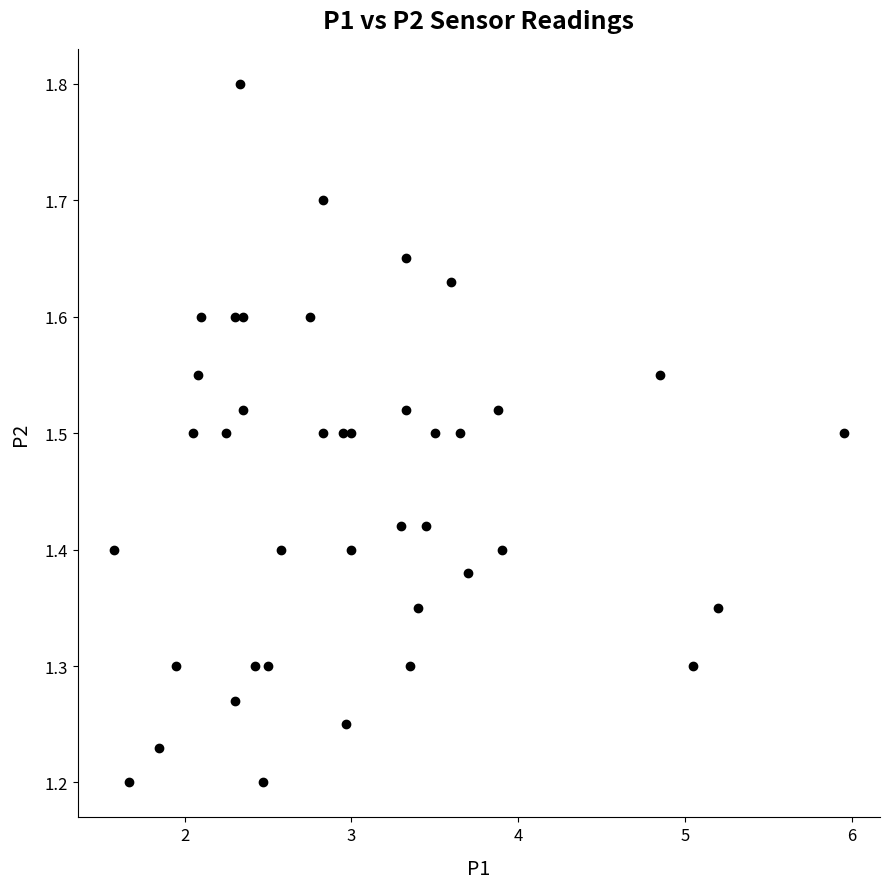

What is the range of X values (max minus min)?

4.4